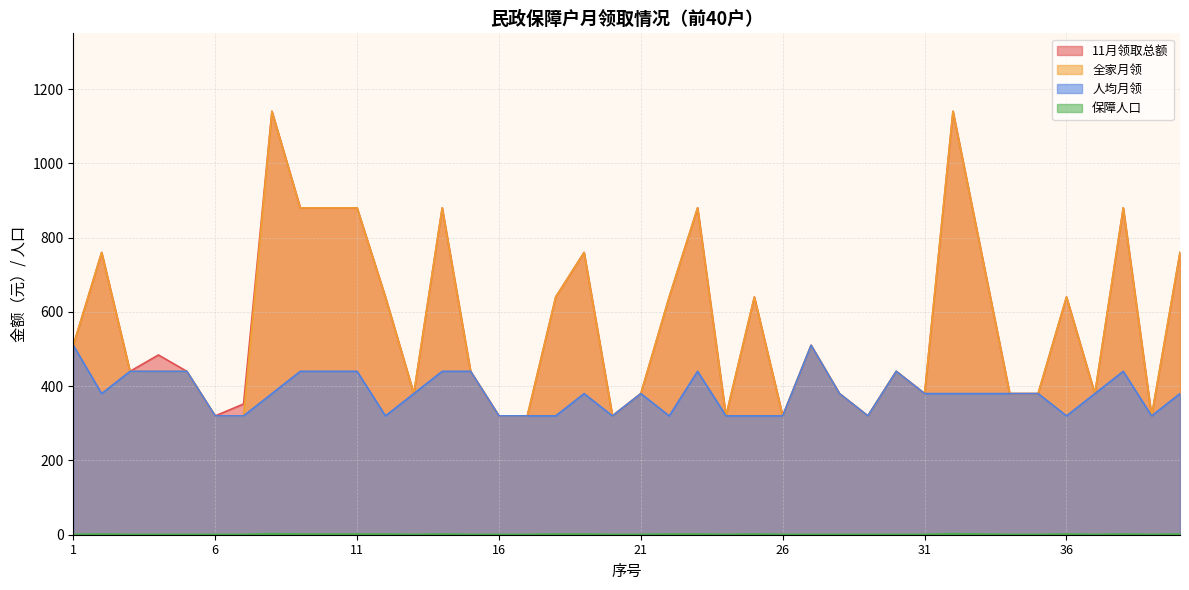

Which category has the highest value in the 11月领取总额 series?

8